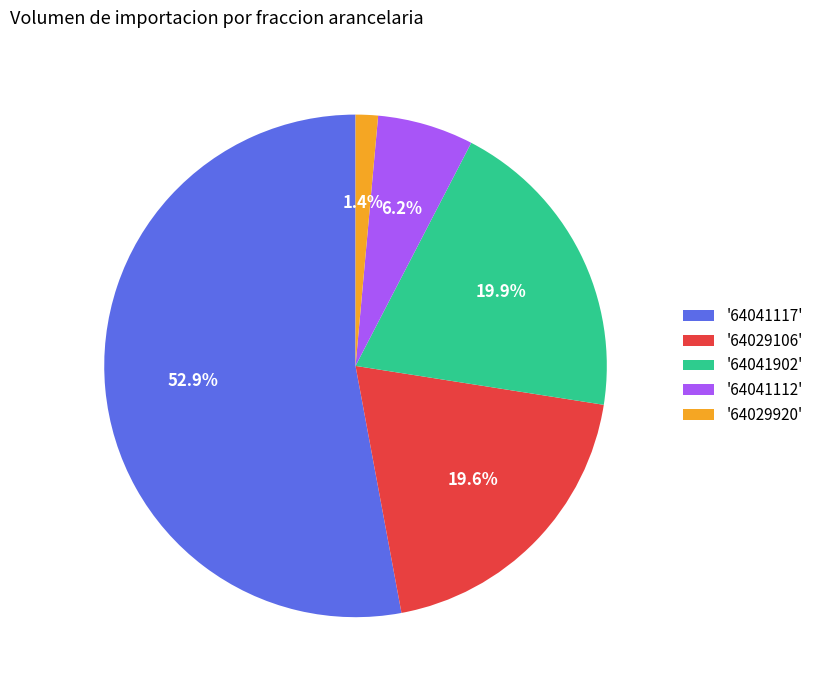

Between '64029920' and '64041112', which is larger?

'64041112'